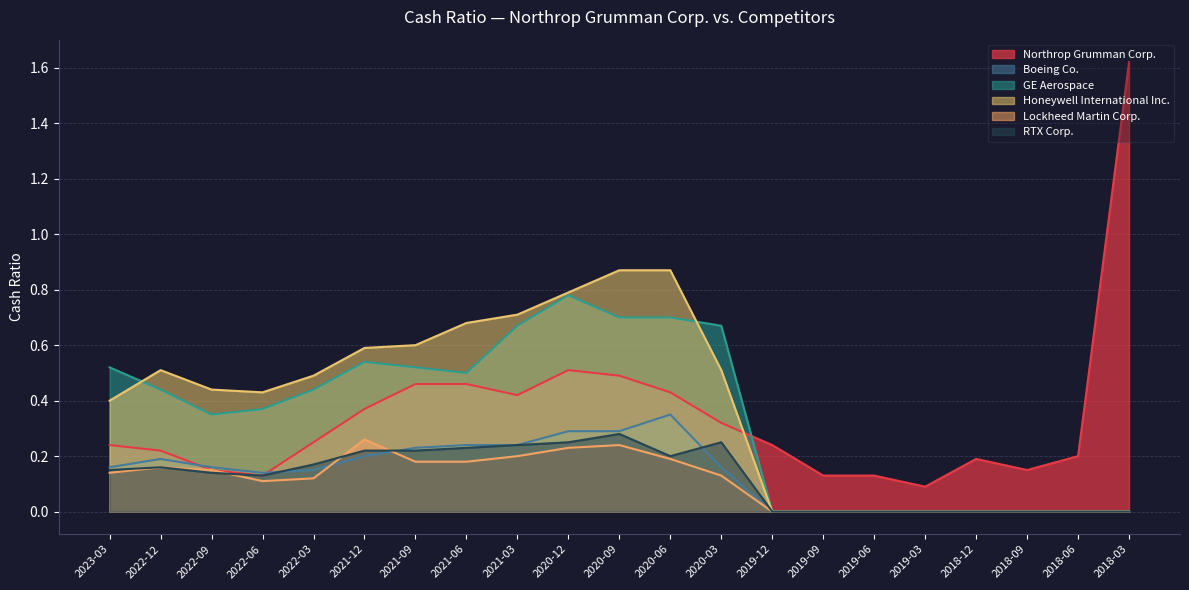

What is the difference between the maximum and minimum values in the GE Aerospace series?

0.8